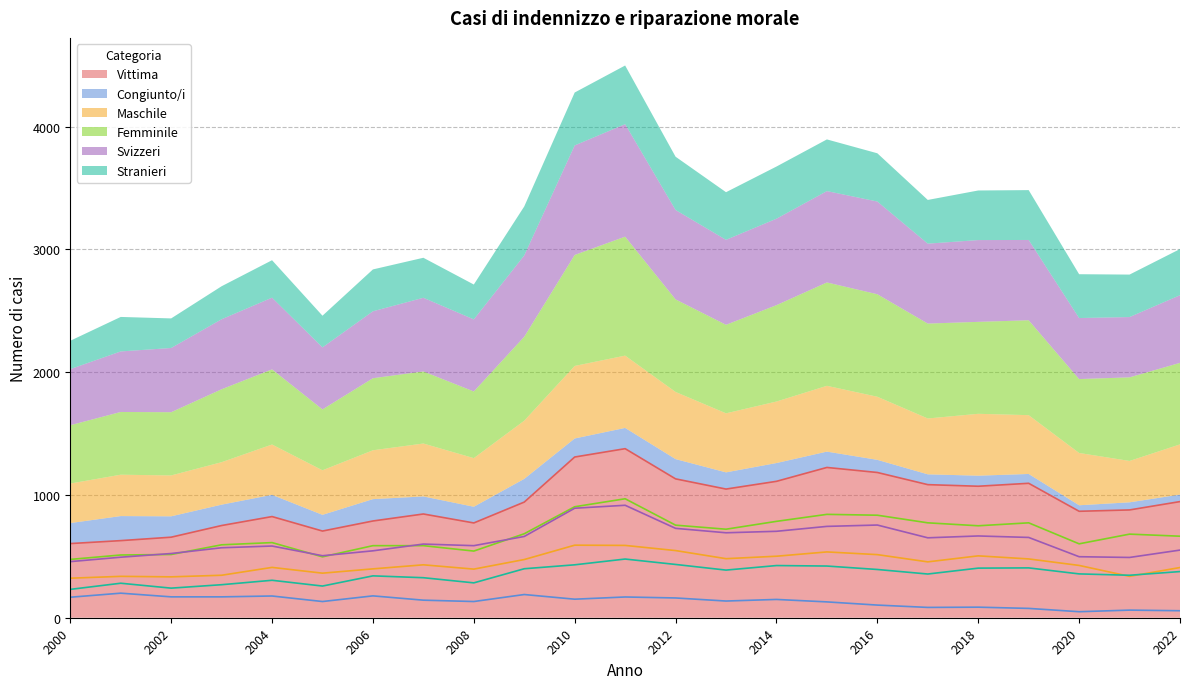

How many data points in Maschile are less than 431?

11